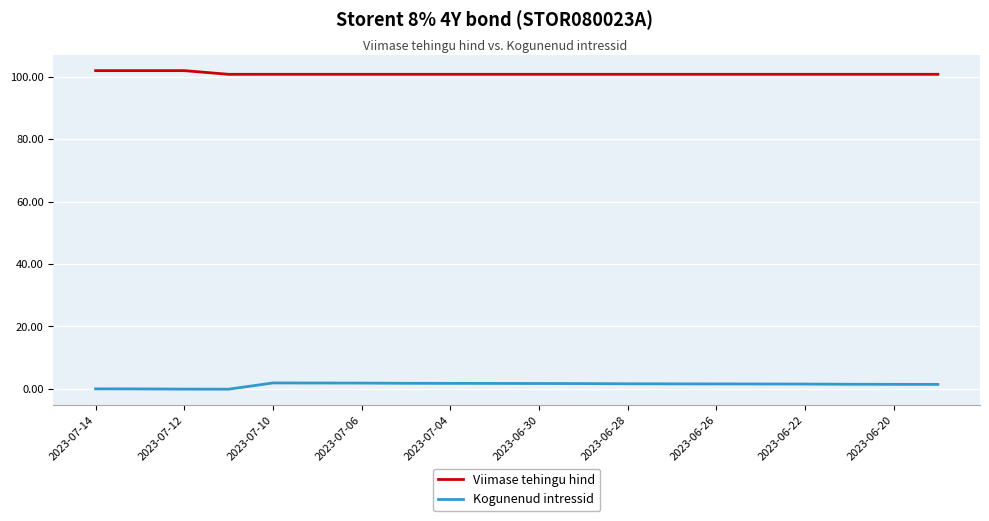

True or false: Kogunenud intressid and Viimase tehingu hind cross at least once.

False